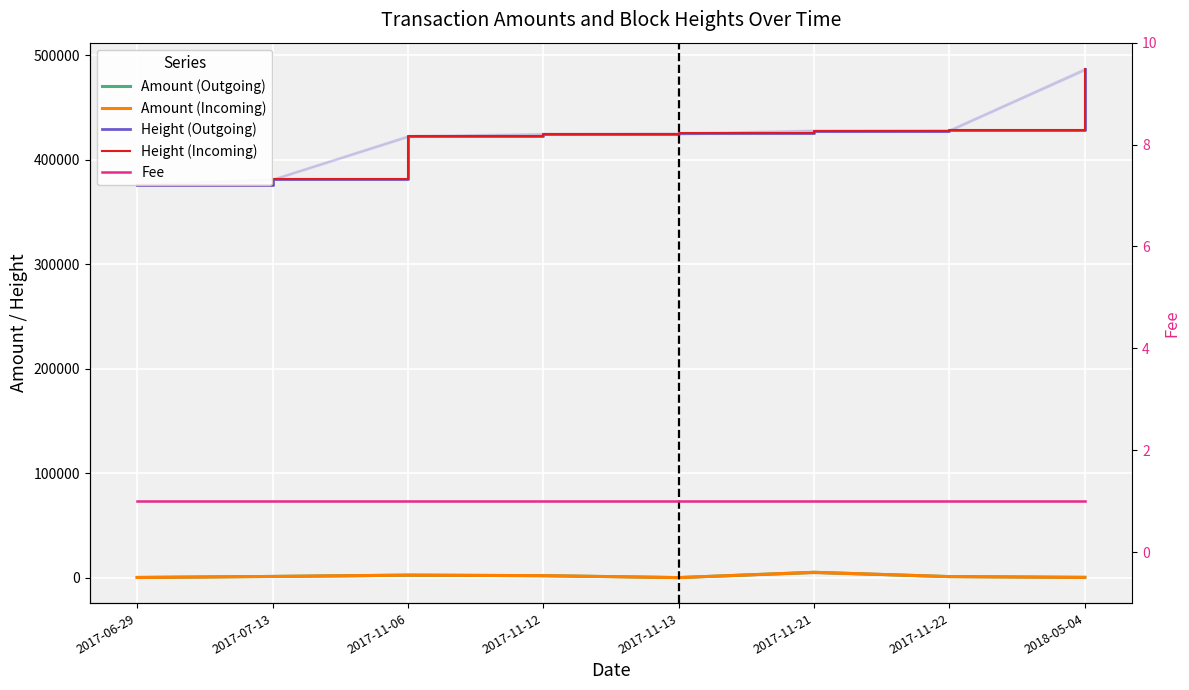

Is this an area chart (filled region under the line)?

No